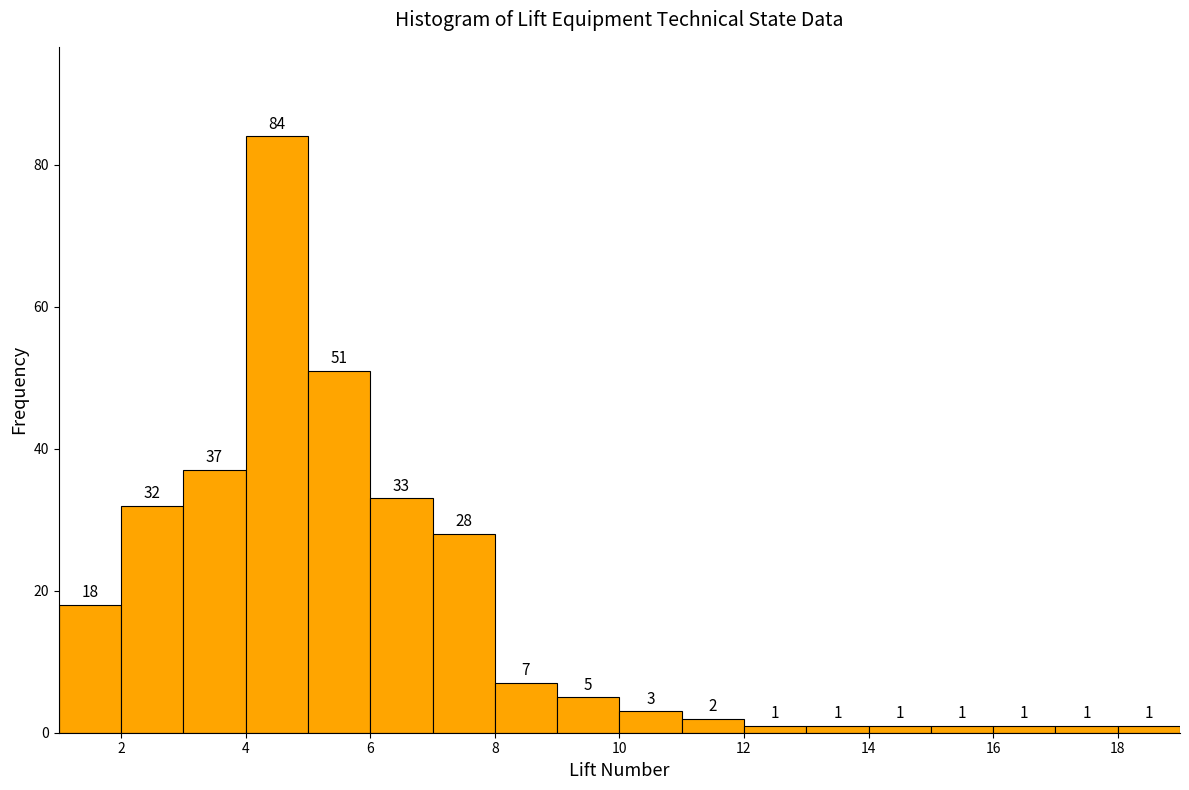

Reading left to right, transcribe this chart: for each bar, give the range it covers on the x-axis and its height.

1 to 2: 18
2 to 3: 32
3 to 4: 37
4 to 5: 84
5 to 6: 51
6 to 7: 33
7 to 8: 28
8 to 9: 7
9 to 10: 5
10 to 11: 3
11 to 12: 2
12 to 13: 1
13 to 14: 1
14 to 15: 1
15 to 16: 1
16 to 17: 1
17 to 18: 1
18 to 19: 1